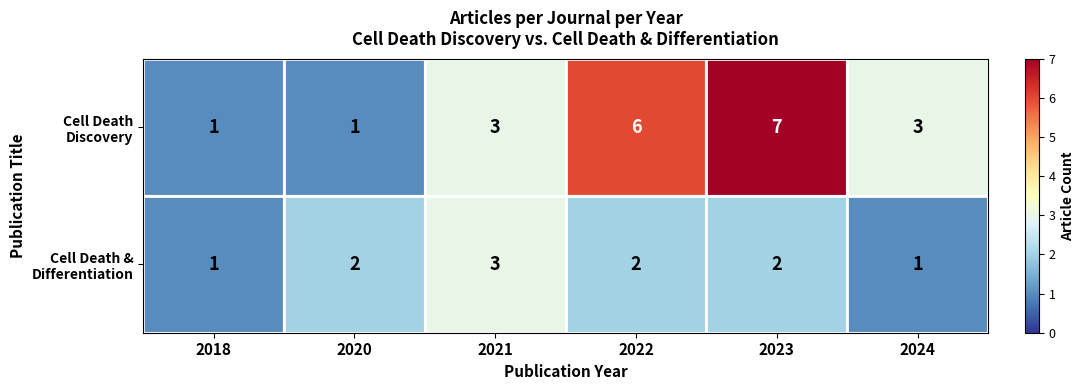

Count the number of data series in this chart.

2